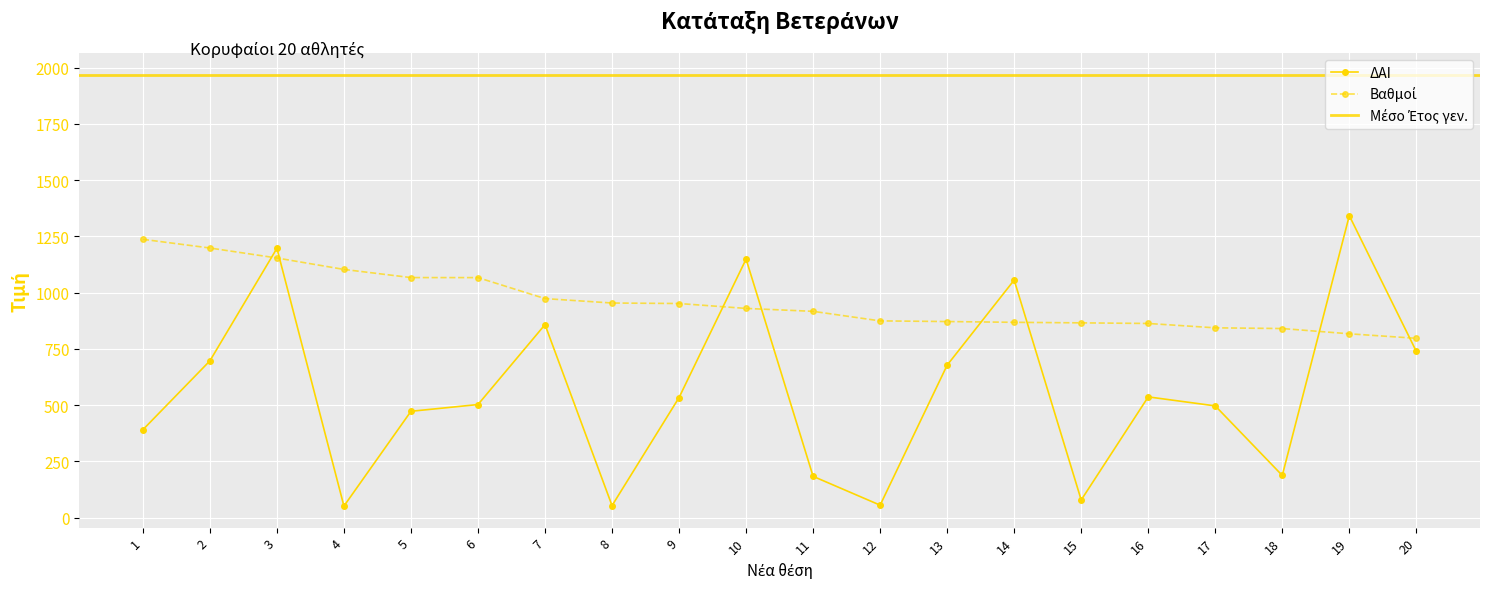

What is the difference between the Βαθμοί values at 7 and 16?

110.5